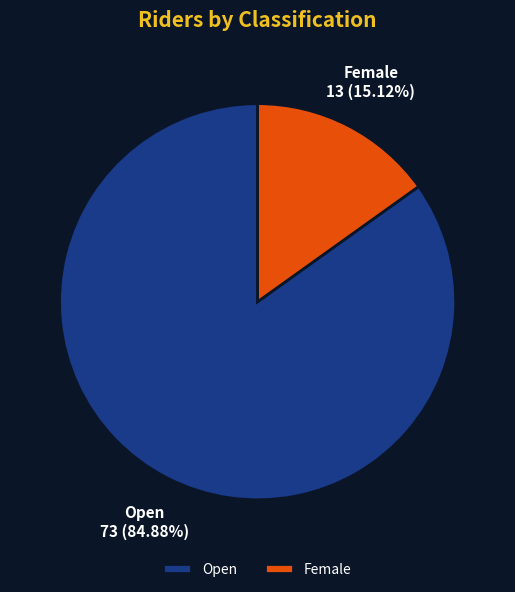

What percentage do Female and Open together represent?

100.0%